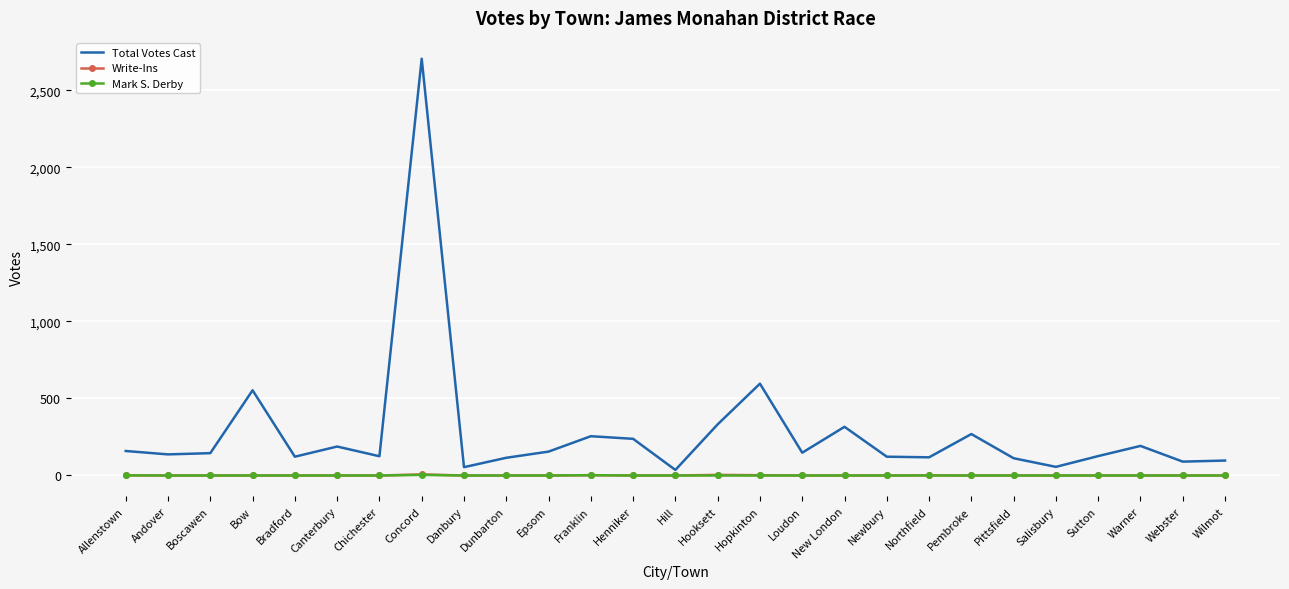

The value of Write-Ins at Pittsfield is 0. True or false?

True